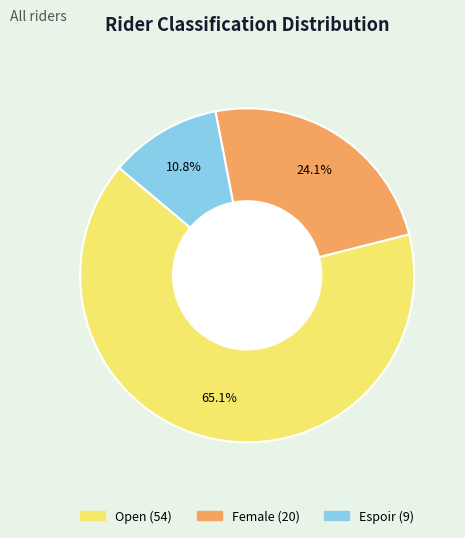

Which category has the biggest portion of the pie?

Open